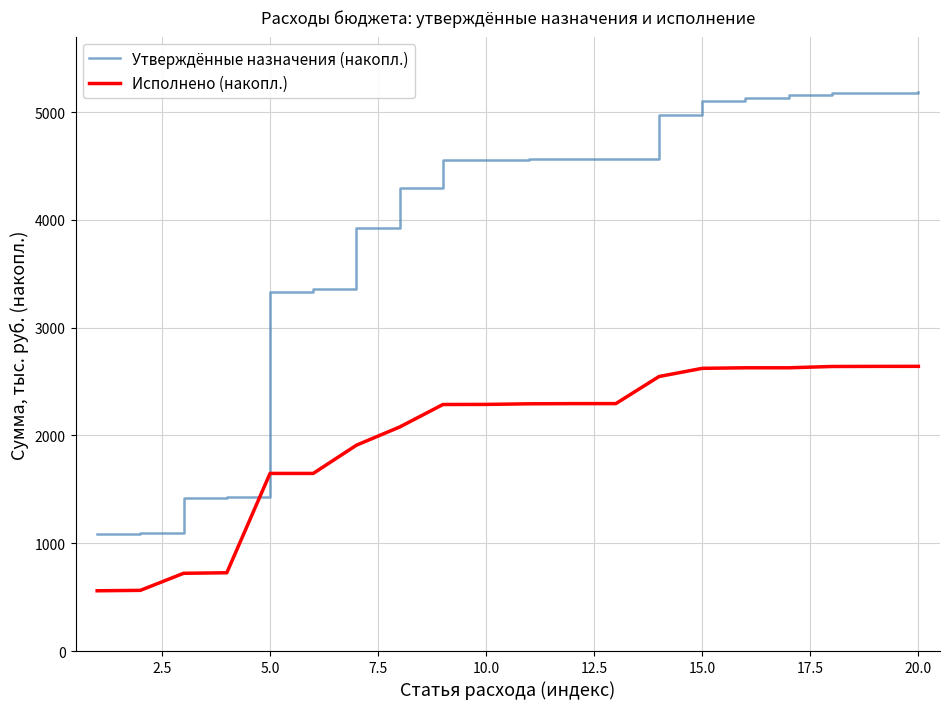

Does the chart display data point markers on the line(s)?

No